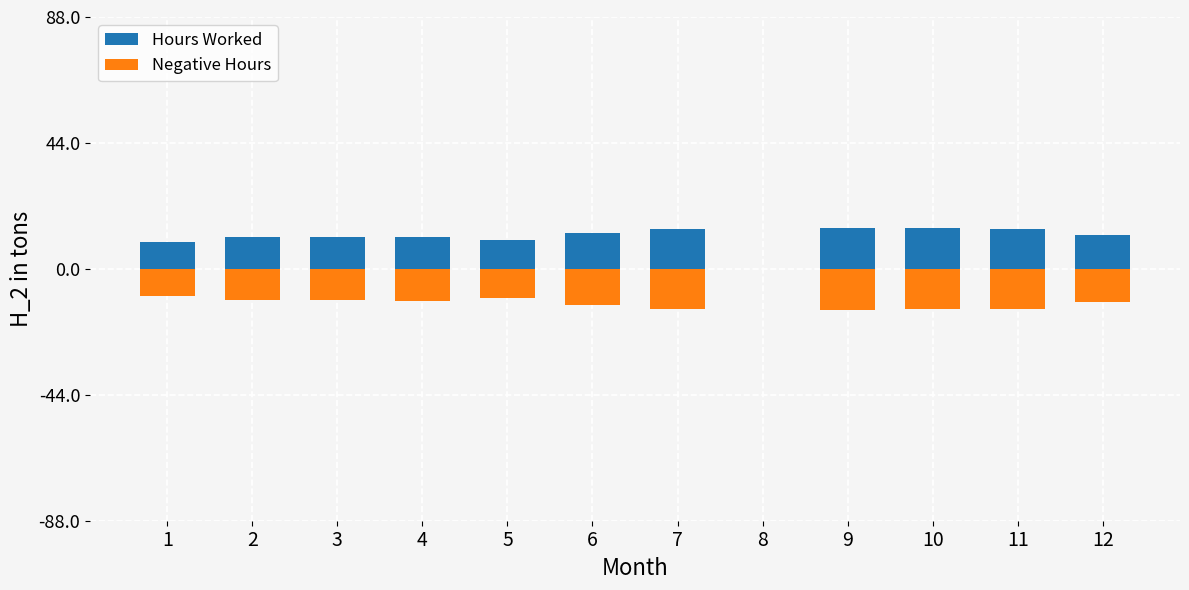

At which category is the sum across all series the highest?

1